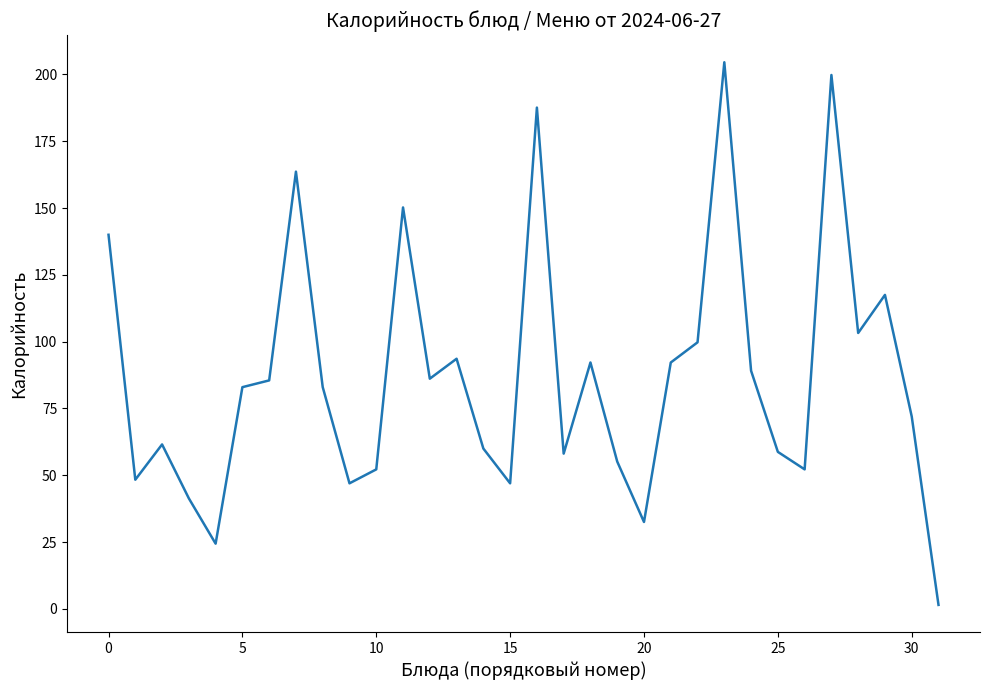

What is the maximum value shown in the chart?

204.6